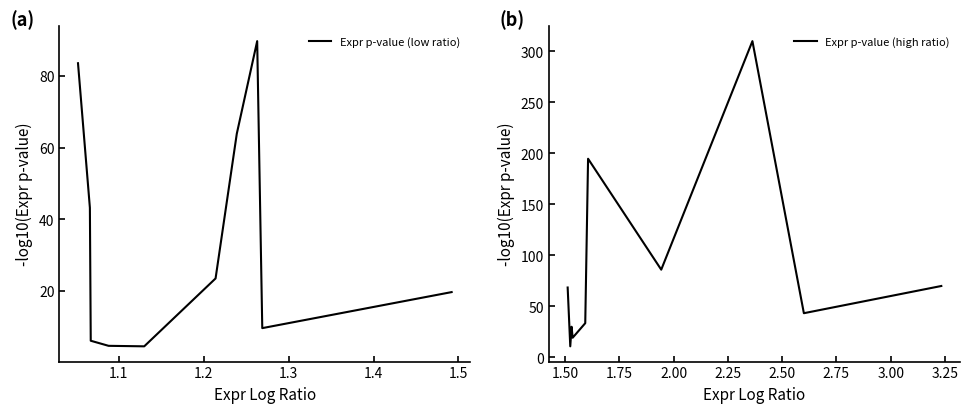

List the series in order of their peak value, lowest first.

Expr p-value (low ratio), Expr p-value (high ratio)